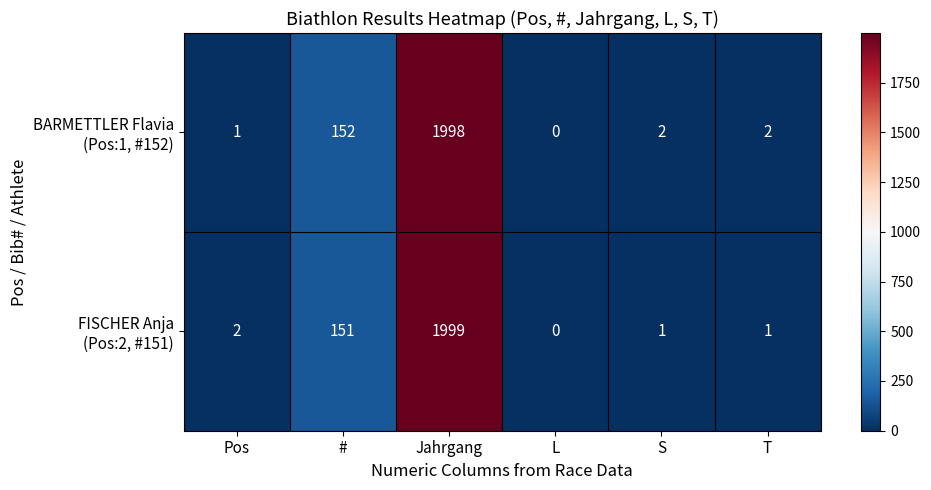

At which category is the sum across all series the highest?

Jahrgang